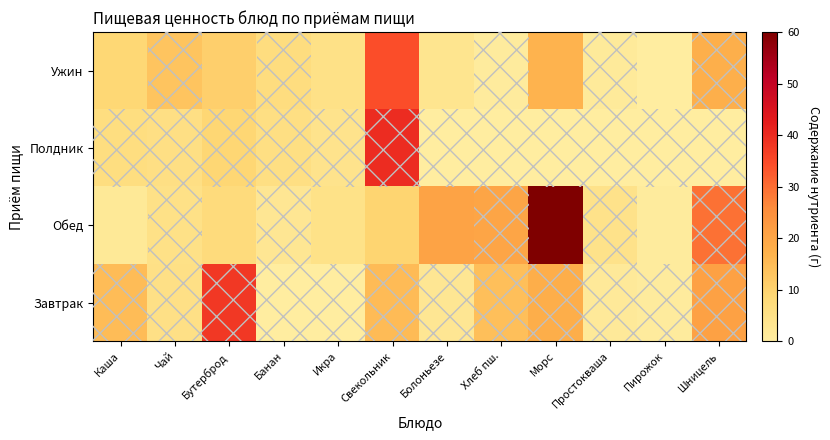

List the series in order of their peak value, lowest first.

Ужин, Завтрак, Полдник, Обед